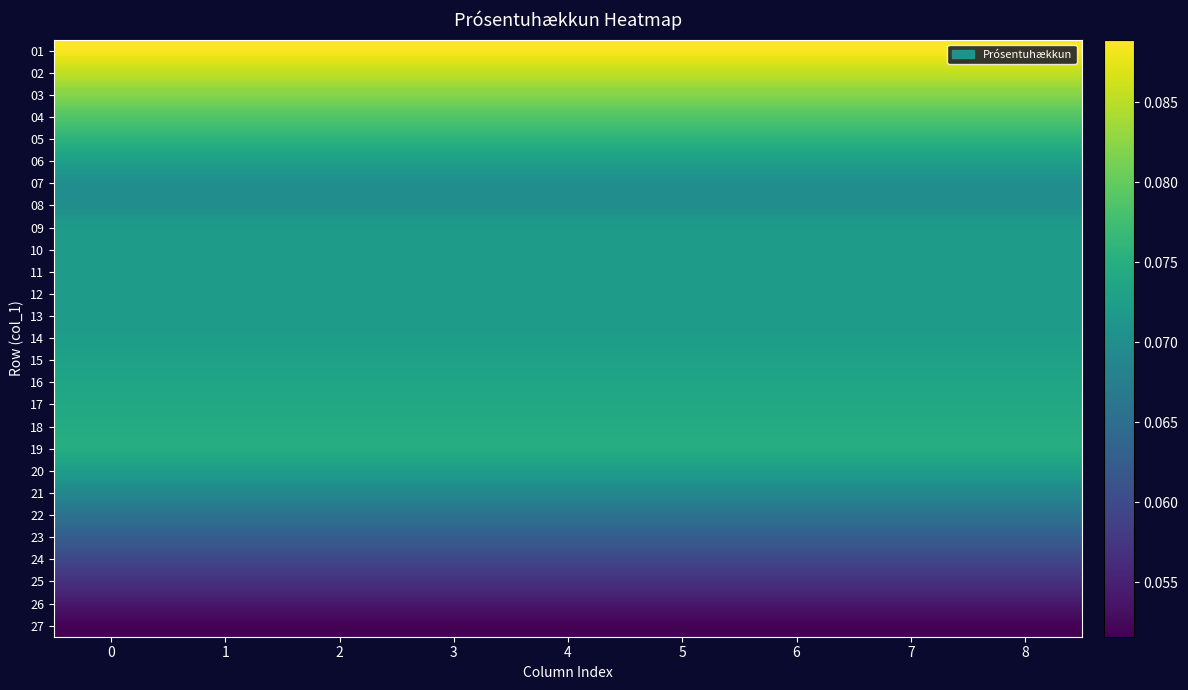

Count the number of categories in the chart.

9